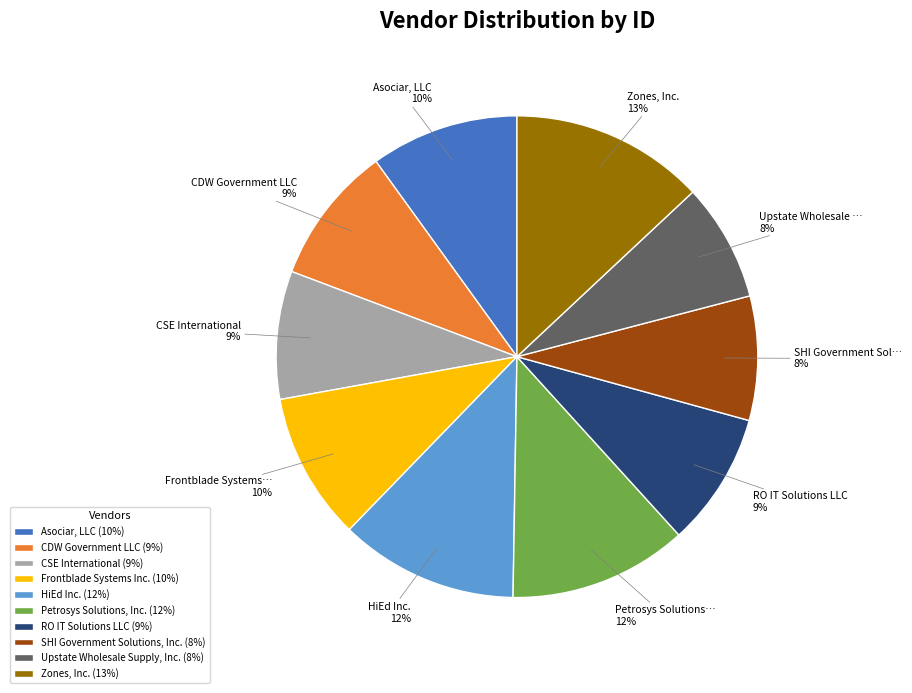

The Frontblade Systems Inc. slice represents 10% of the pie. True or false?

True